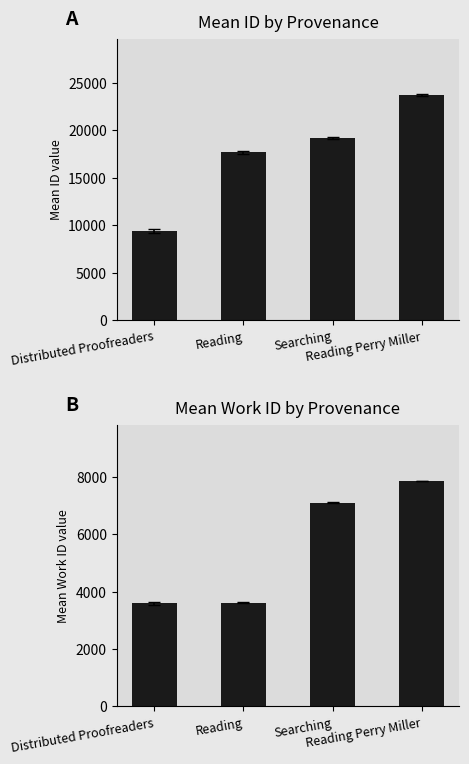

Where is Mean ID nearest to the value 16534?

Reading